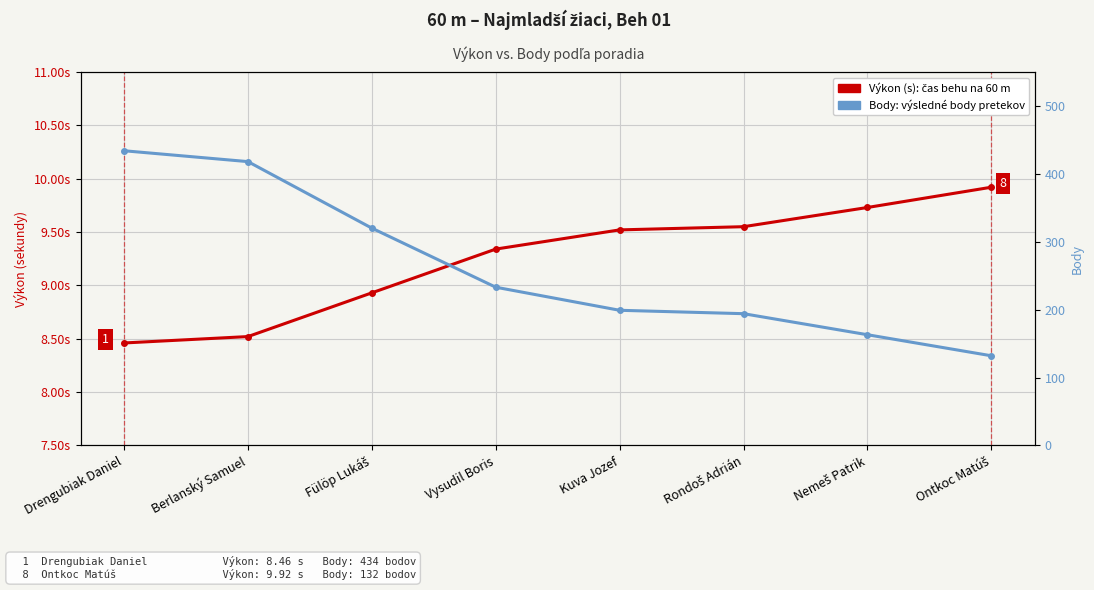

Reading right to left, extract all data points from this chart.

Výkon (s): 9.9	9.7	9.6	9.5	9.3	8.9	8.5	8.5
Body: 132.0	163.0	194.0	199.0	233.0	320.0	418.0	434.0